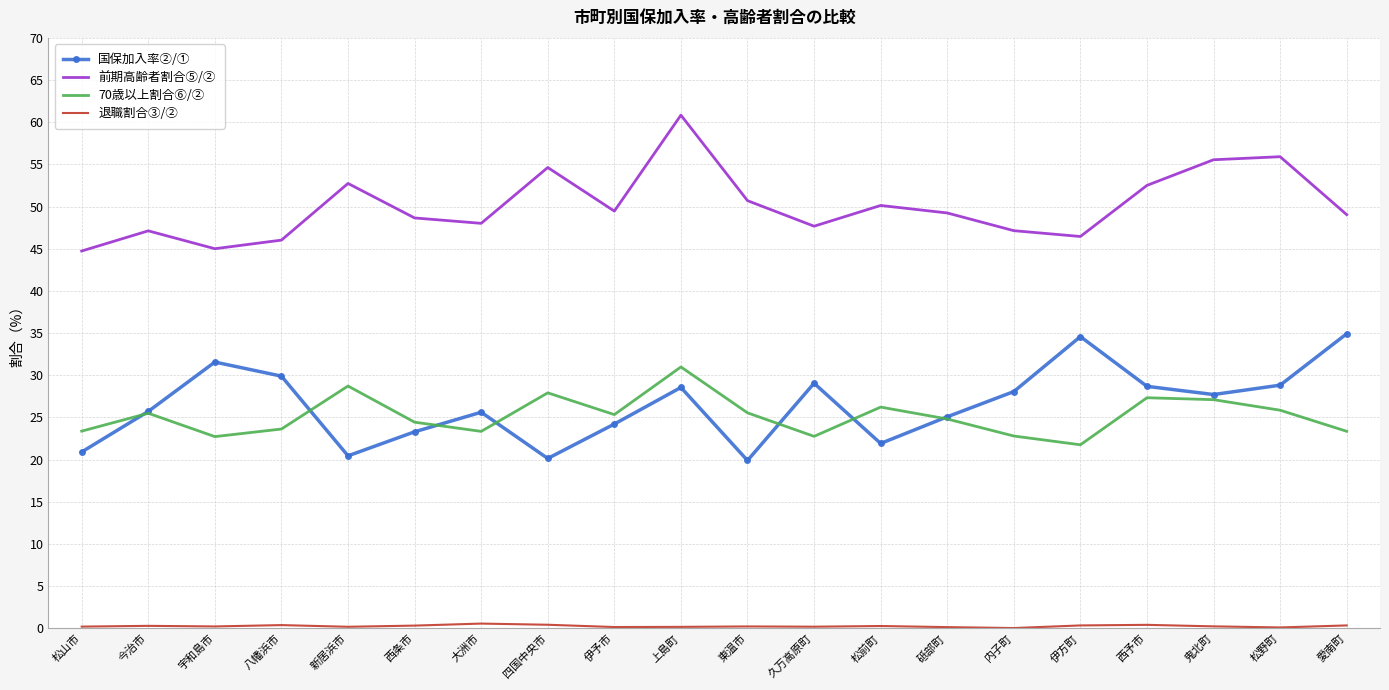

True or false: 前期高齢者割合⑤/② and 国保加入率②/① cross at least once.

False